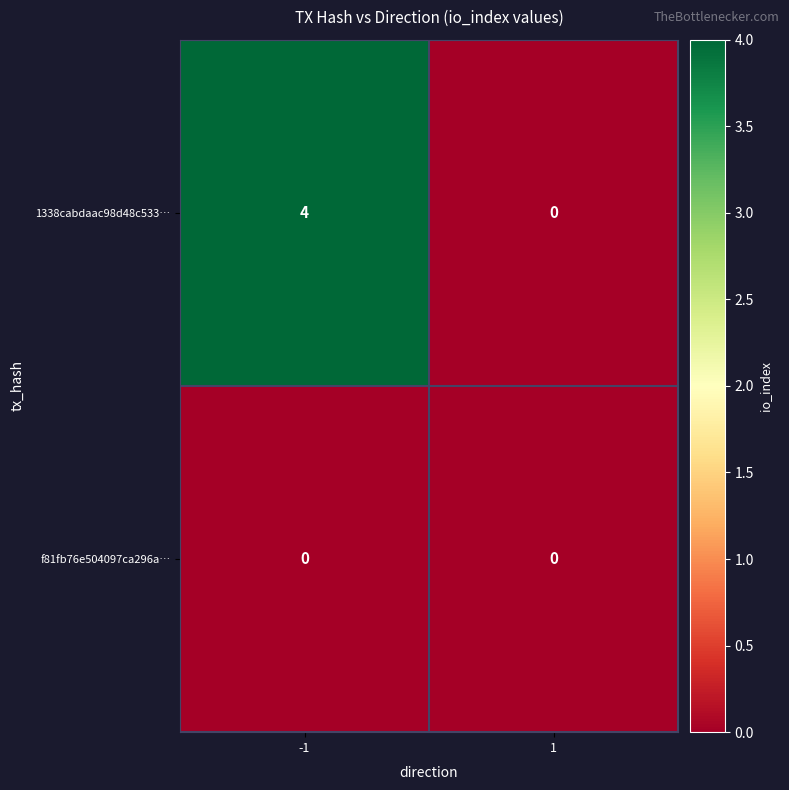

The value of f81fb76e504097ca296a… at 1 is 0. True or false?

True